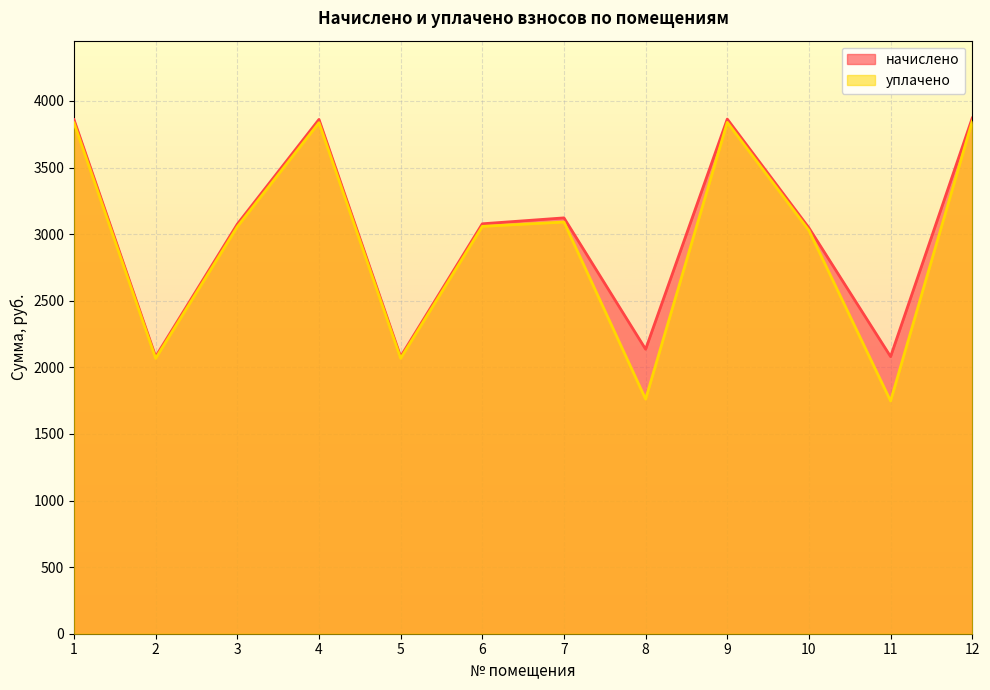

Count the number of data series in this chart.

2